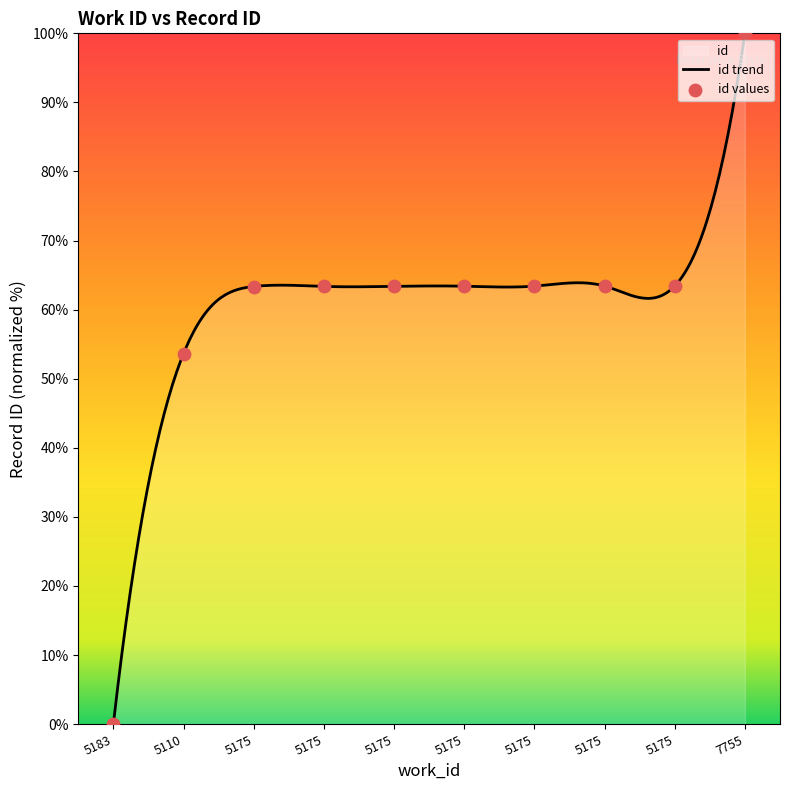

Between 5175 and 5175, which is larger?

5175